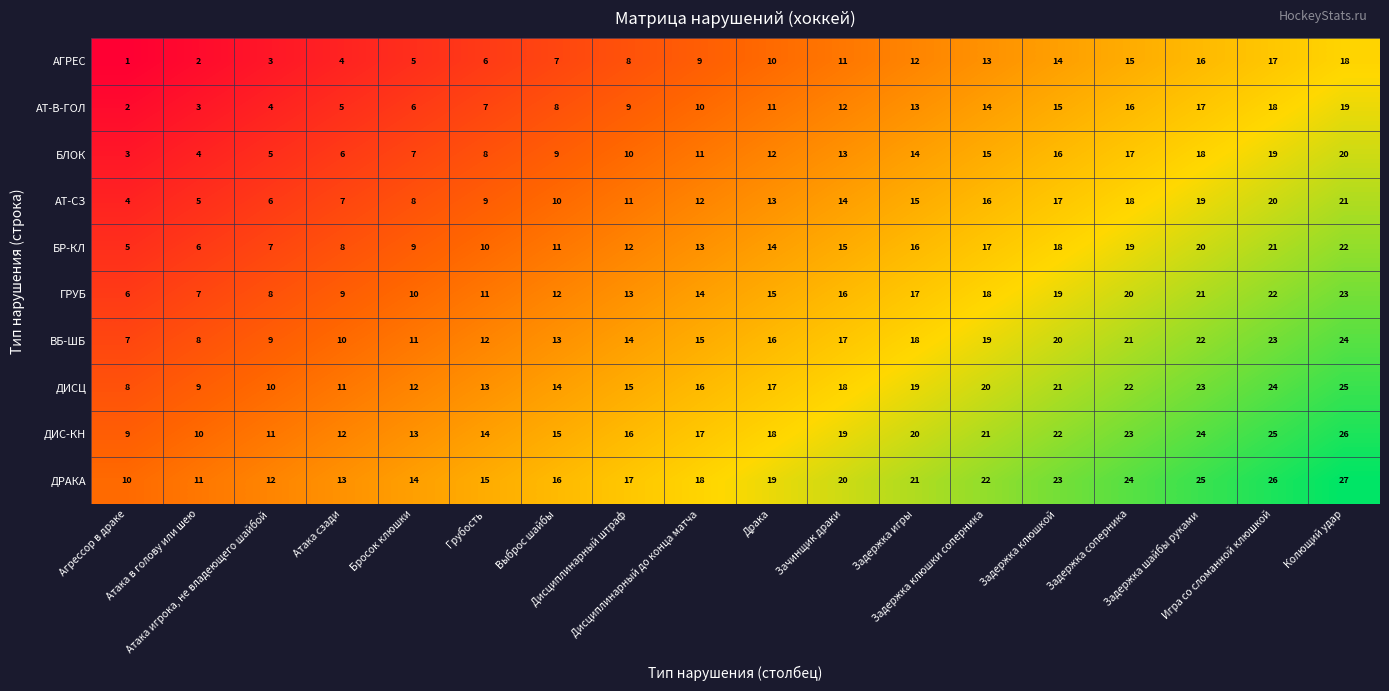

List the series in order of their peak value, highest first.

ДРАКА, ДИС-КН, ДИСЦ, ВБ-ШБ, ГРУБ, БР-КЛ, АТ-СЗ, БЛОК, АТ-В-ГОЛ, АГРЕС